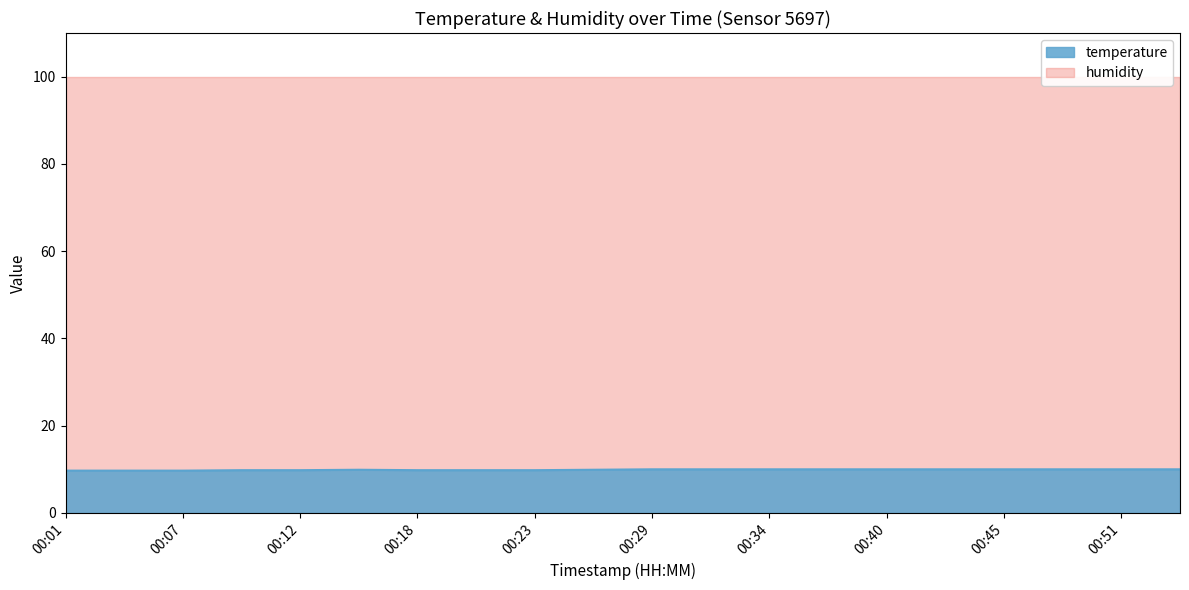

What is the sum of all values?

197.9